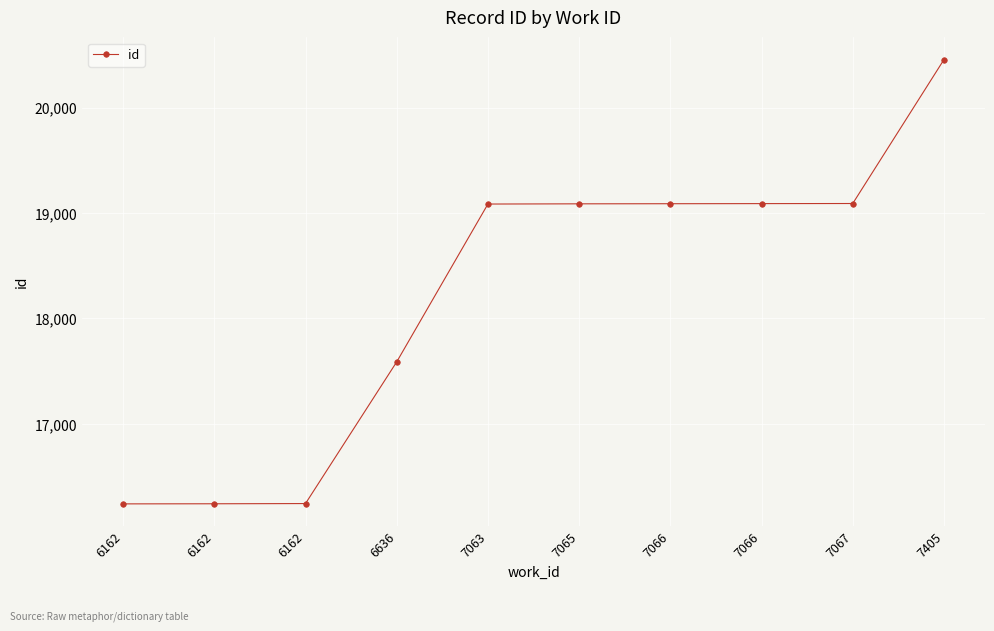

At which label does the data first exceed 19087?

7066